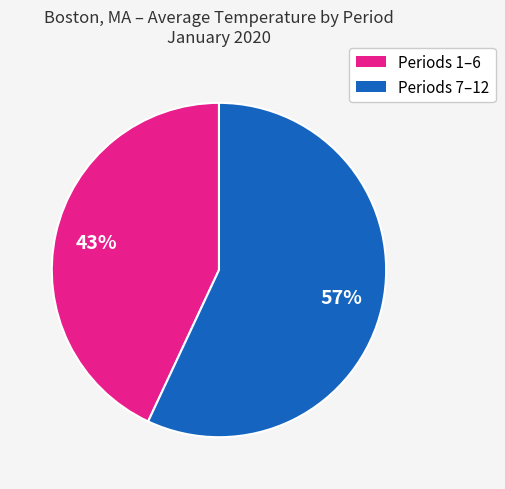

Does any single category account for the majority?

Yes